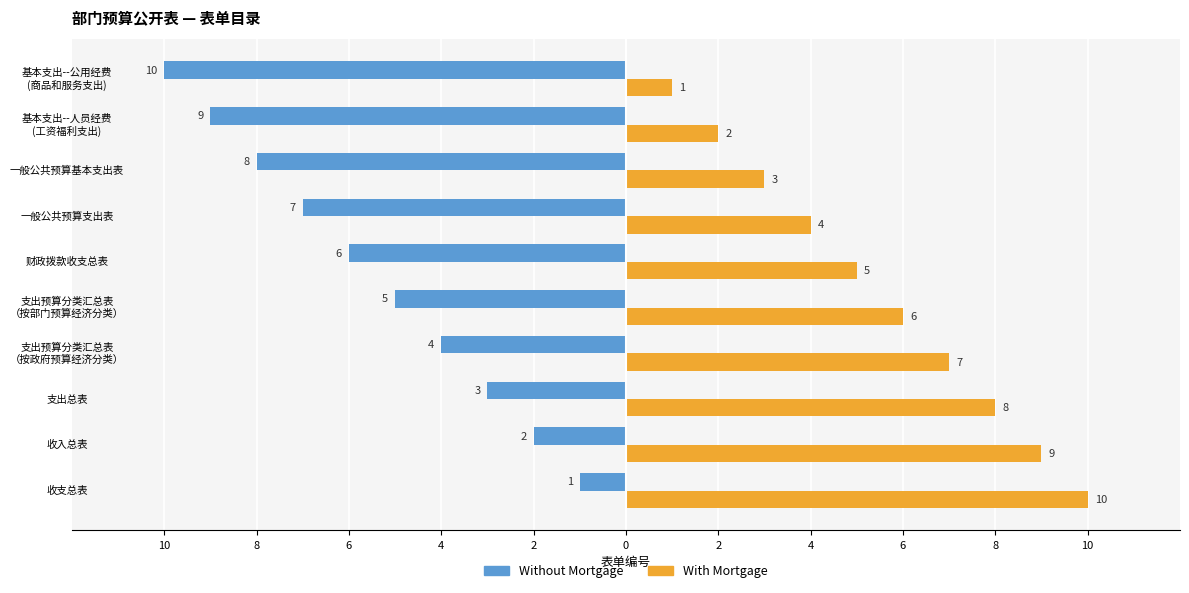

What is the label of the 7th bar from the right?

支出预算分类汇总表 （按政府预算经济分类）